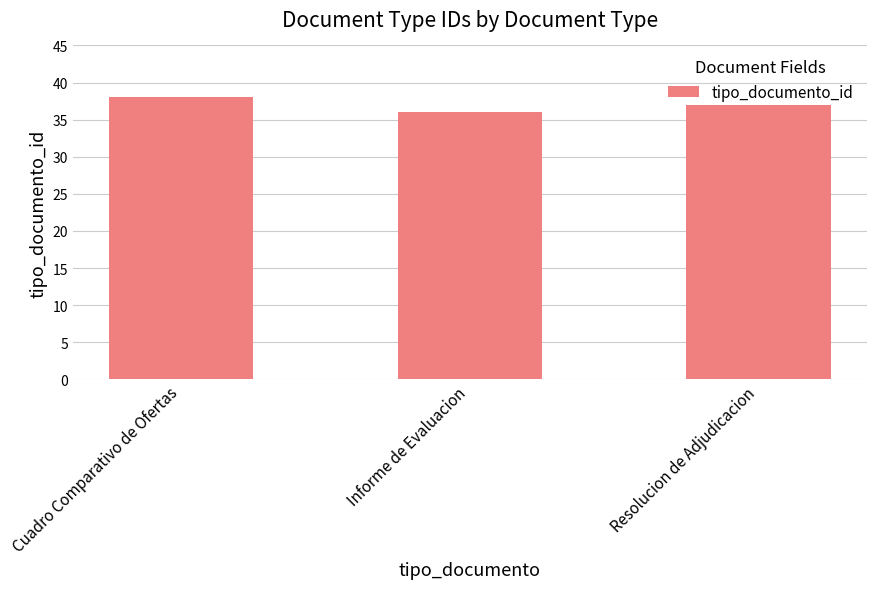

At which label does the data first exceed 37?

Cuadro Comparativo de Ofertas